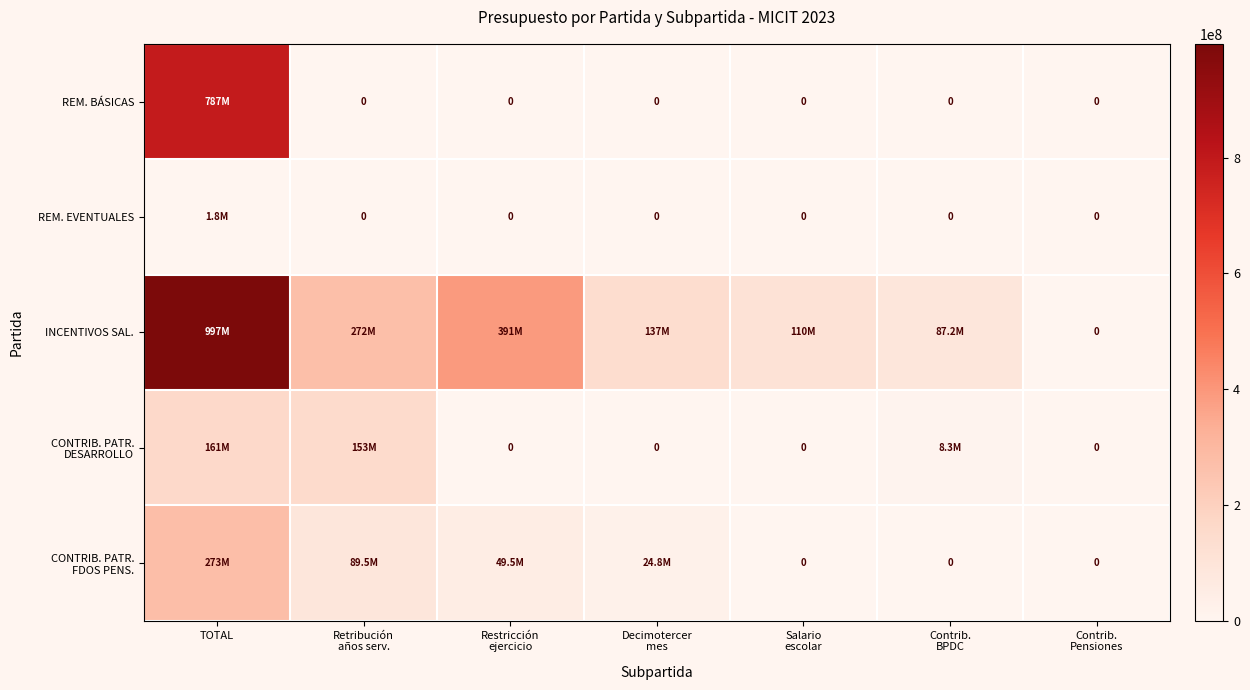

What is the difference between the maximum and minimum values in the CONTRIB. PATR. DESARROLLO series?

160981000